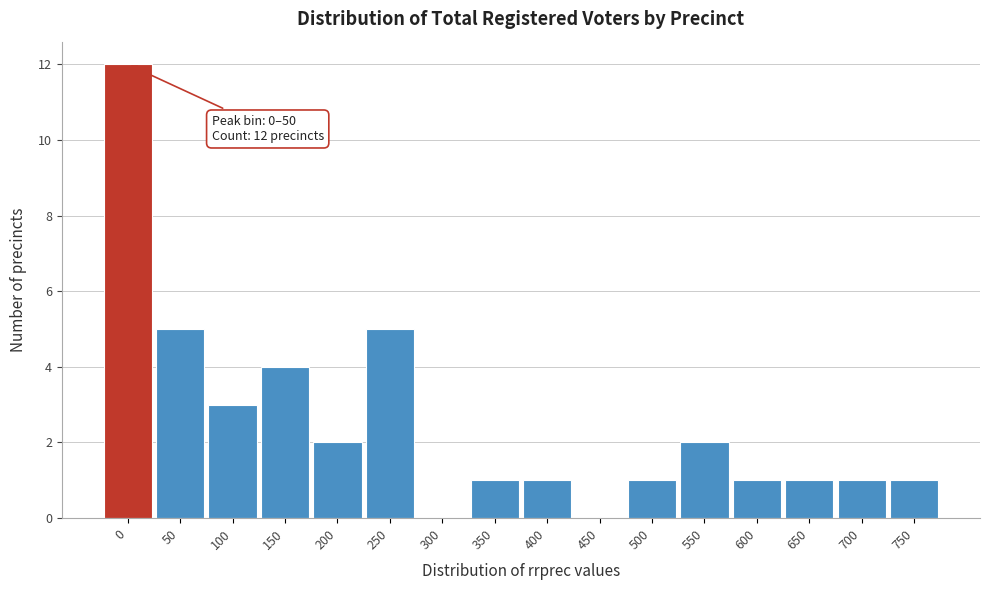

Reading left to right, transcribe all the data shown in this chart.

0=12	50=5	100=3	150=4	200=2	250=5	300=0	350=1	400=1	450=0	500=1	550=2	600=1	650=1	700=1	750=1